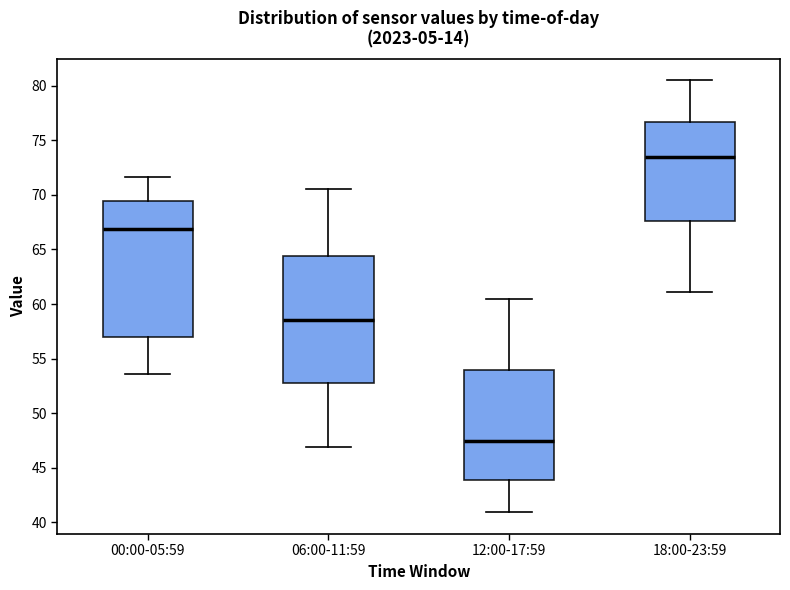

Reading left to right, transcribe this box plot: for each box, give where its median line is, the range the box spans, and where its two whiskers end, as read against the y-axis. The values are not printed on the chart, so give them approximately, as read against the axis.

00:00-05:59: median 67.0, box 57.0 to 69.5, whiskers 53.5 to 71.5
06:00-11:59: median 58.5, box 52.5 to 64.5, whiskers 47.0 to 70.5
12:00-17:59: median 47.5, box 44.0 to 54.0, whiskers 41.0 to 60.5
18:00-23:59: median 73.5, box 67.5 to 76.5, whiskers 61.0 to 80.5